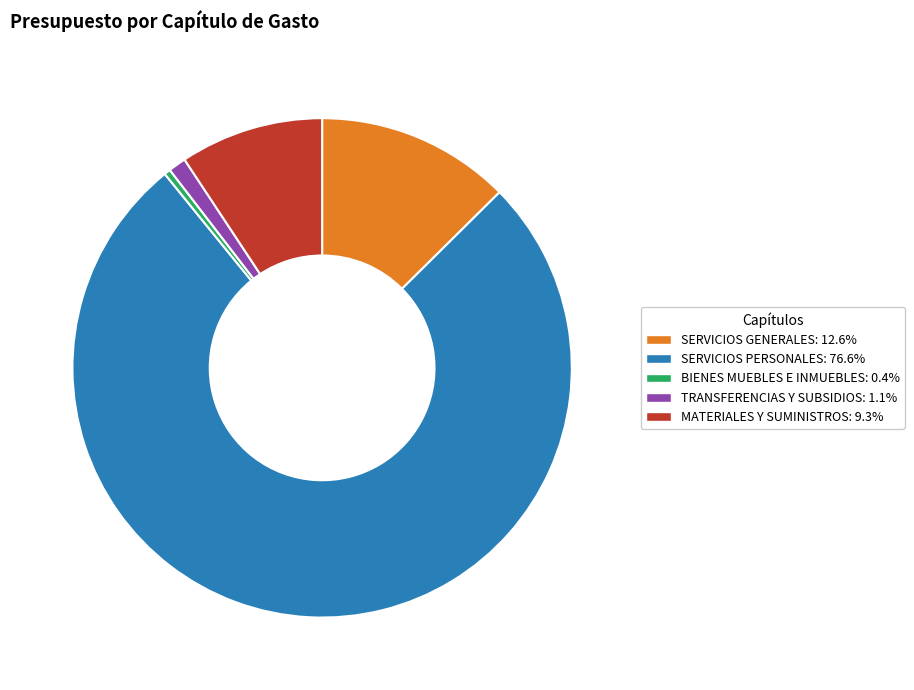

What is the ratio of the value at SERVICIOS GENERALES to the value at MATERIALES Y SUMINISTROS?

1.4